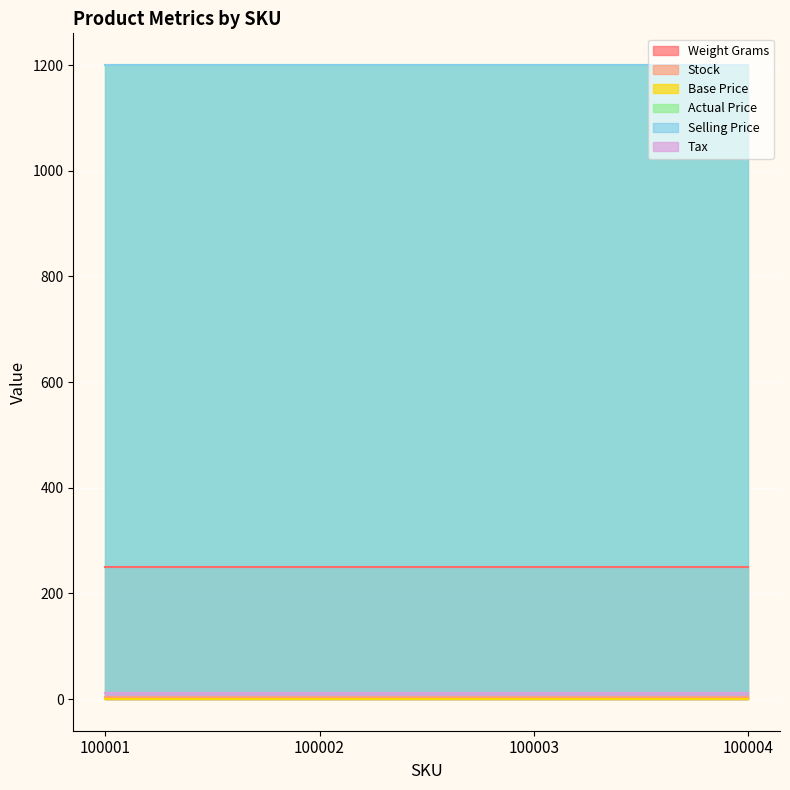

Which category has the highest value in the Actual Price series?

100001